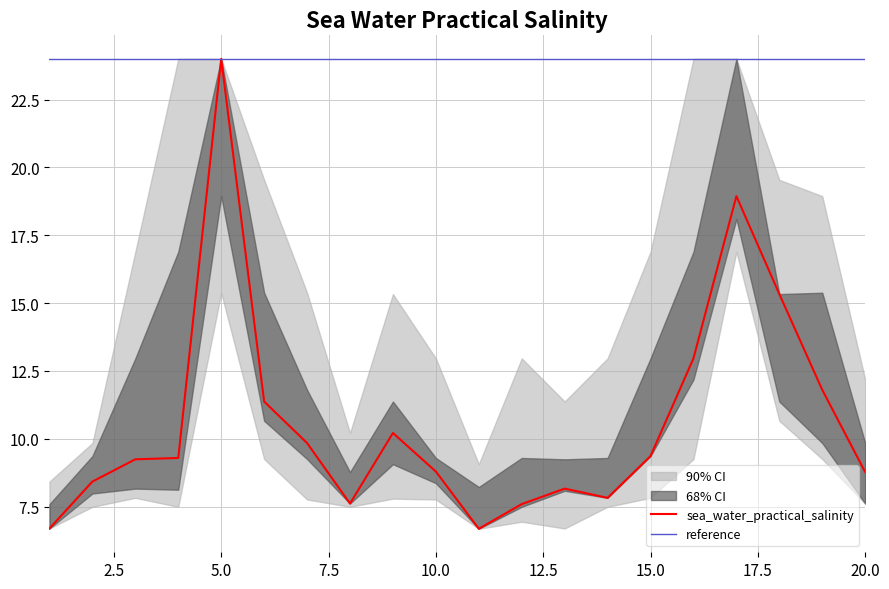

Is this an area chart (filled region under the line)?

No